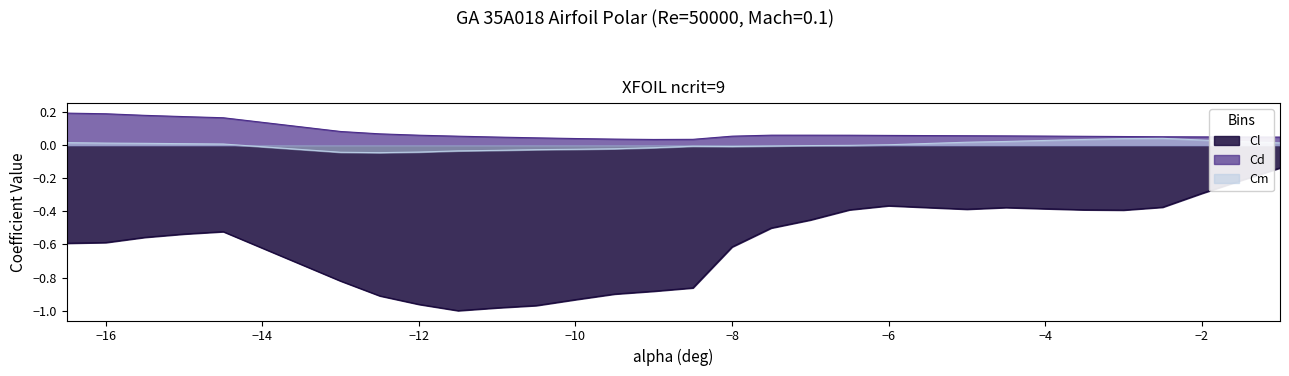

What is the greatest value displayed?

0.2